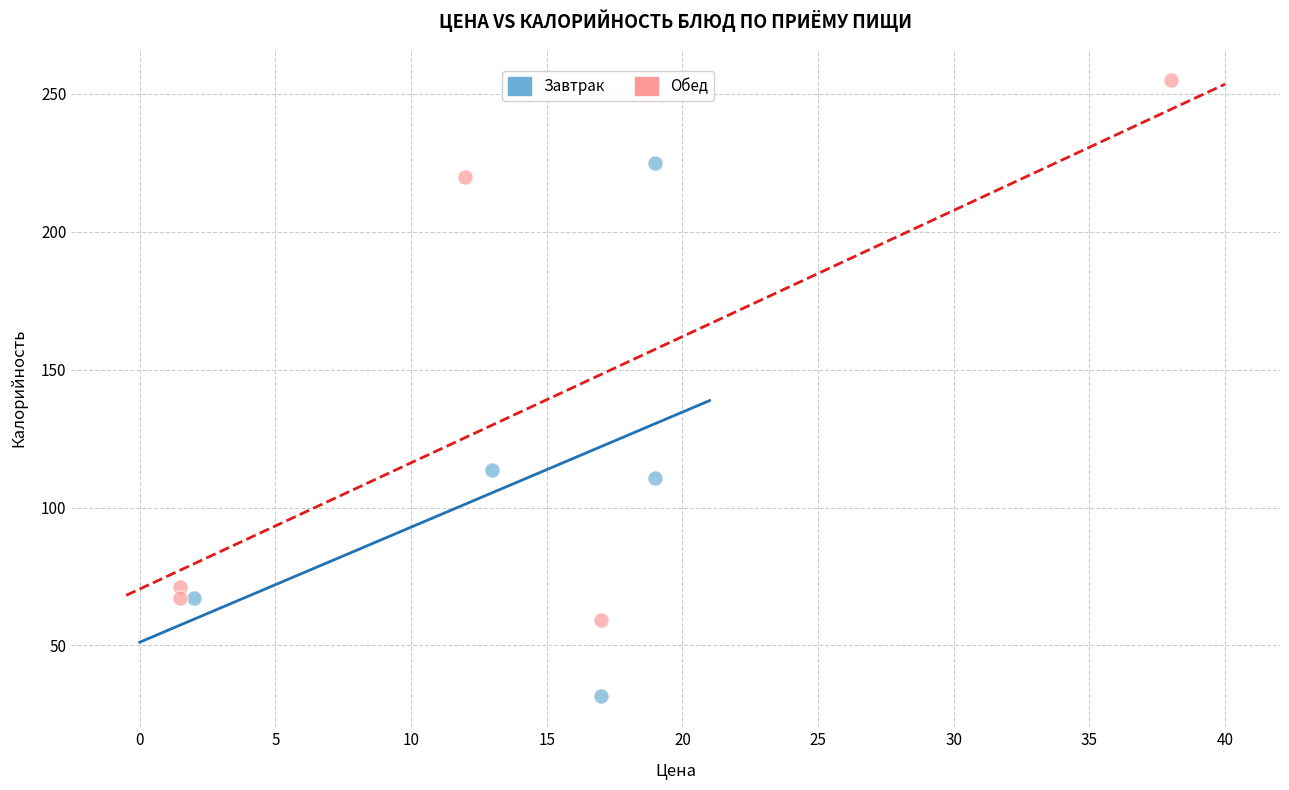

What are all the series names shown in the legend?

Завтрак, Обед